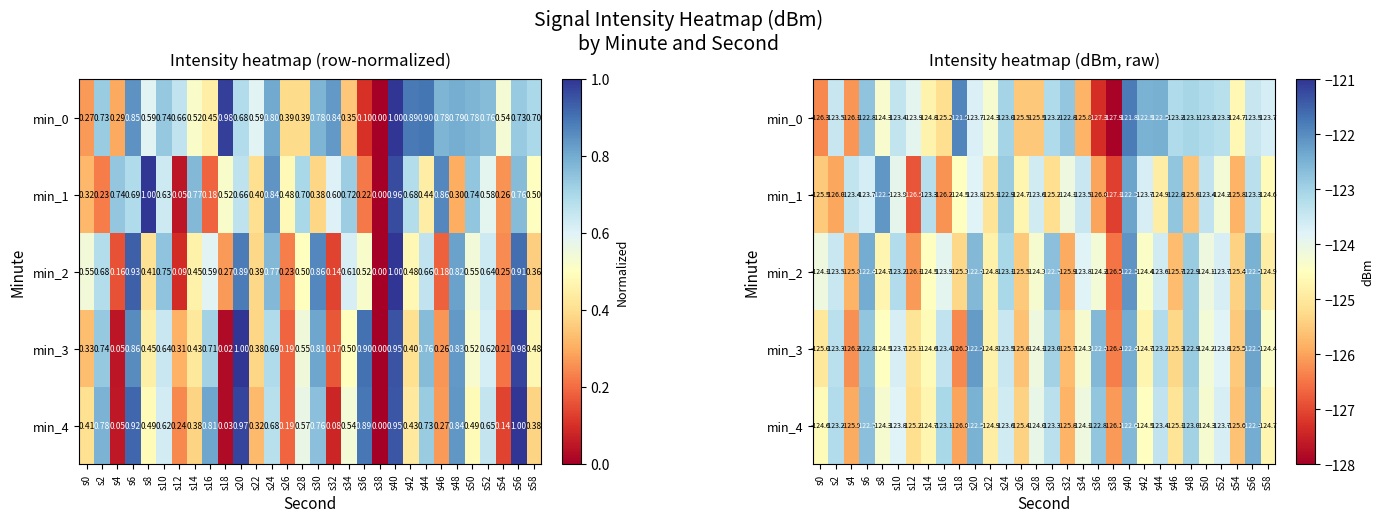

Which category has the highest value across all series?

s40